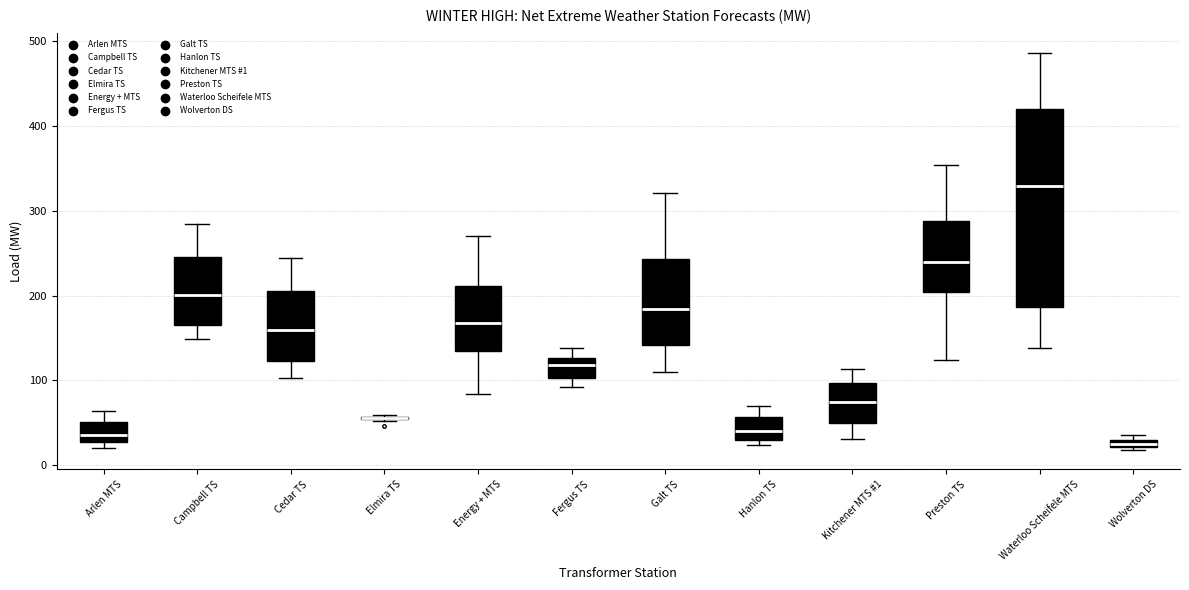

Where is the upper edge of the box for Wolverton DS on the y-axis? The values are not printed on the chart, so give them approximately, as read against the axis.

30